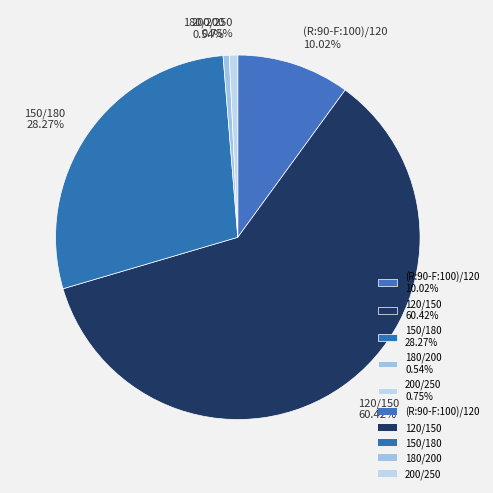

To the nearest percent, what is the difference between the 200/250 and (R:90-F:100)/120 slice percentages?

9%